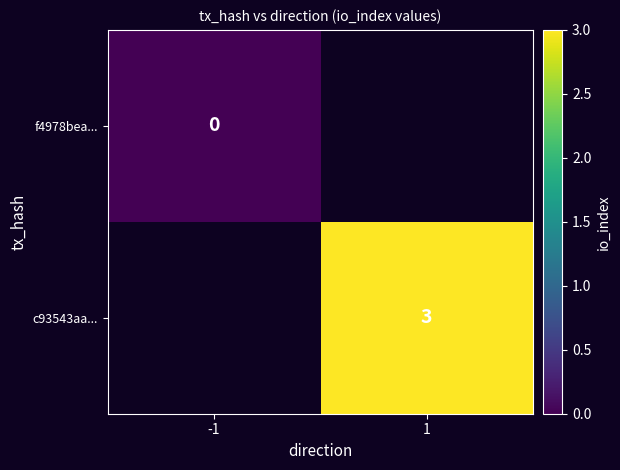

True or false: c93543aa... has a value of 3 at 1.

True